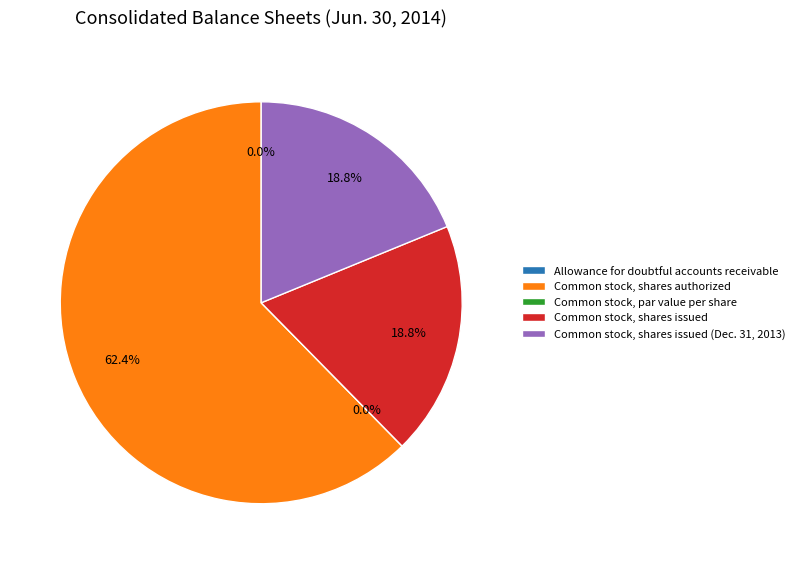

What percentage is NOT represented by Allowance for doubtful accounts receivable?

100.0%